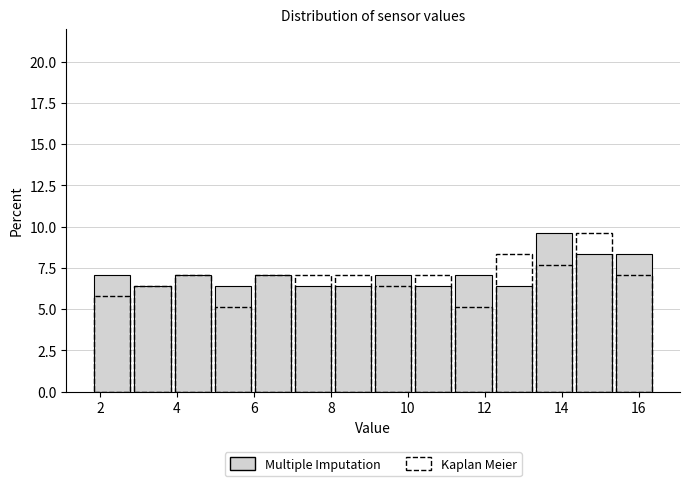

Reading left to right, transcribe this chart: for each bar, give the range it covers on the x-axis and its height. Neither the bar edges nor the heights are printed on the chart, so give them approximately, as read against the axes.

1.8 to 2.8: 7.0
2.8 to 3.8: 6.5
3.8 to 5.0: 7.0
5.0 to 6.0: 6.5
6.0 to 7.0: 7.0
7.0 to 8.0: 6.5
8.0 to 9.2: 6.5
9.2 to 10.2: 7.0
10.2 to 11.2: 6.5
11.2 to 12.2: 7.0
12.2 to 13.2: 6.5
13.2 to 14.4: 9.5
14.4 to 15.4: 8.5
15.4 to 16.4: 8.5